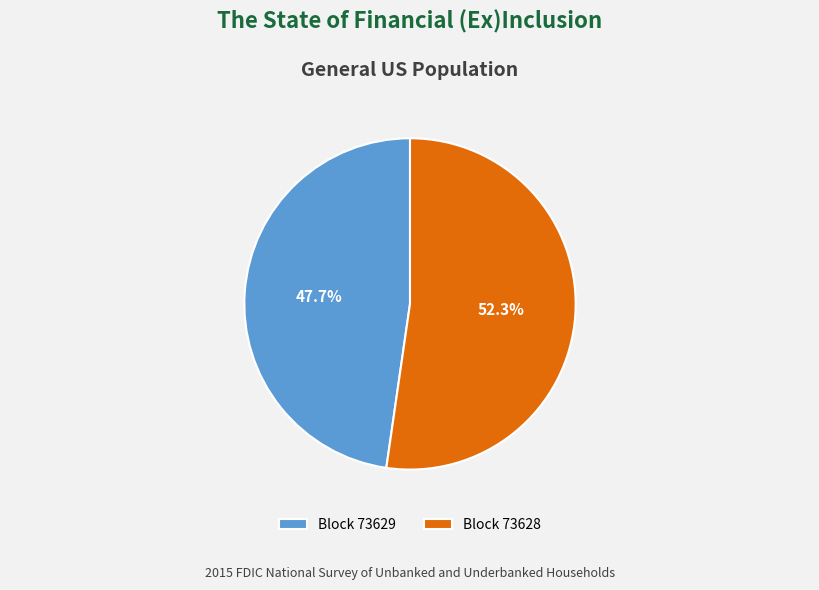

How many slices are in this pie chart?

2